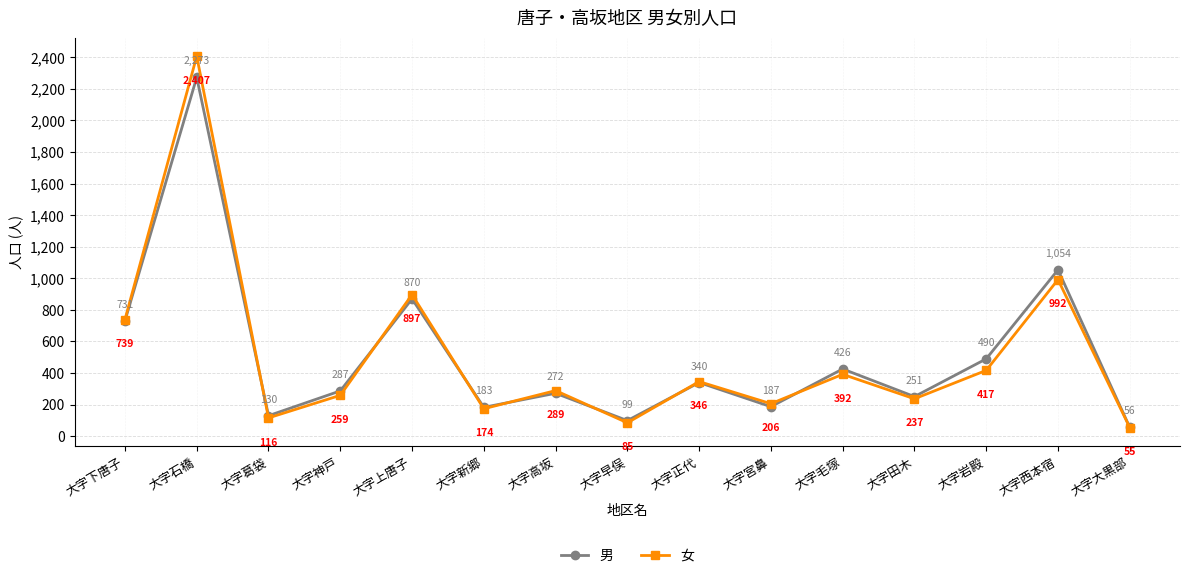

Rank the series by their average value, from highest to lowest.

男, 女